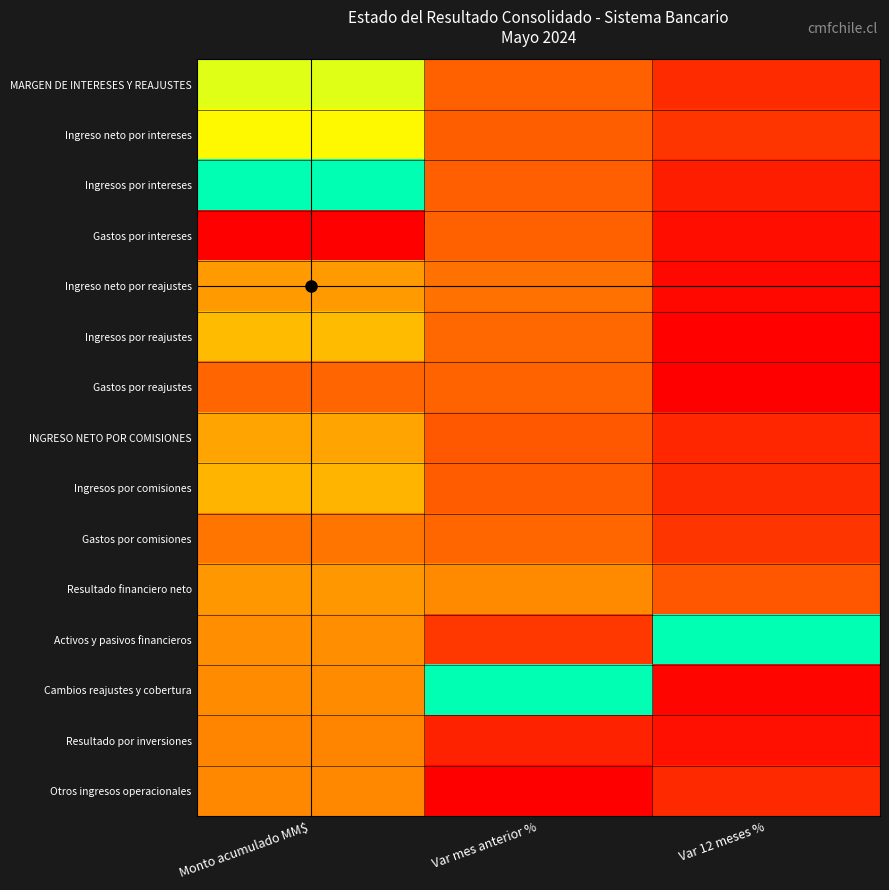

What is the spread (max minus min) of values at Var mes anterior %?

1.0